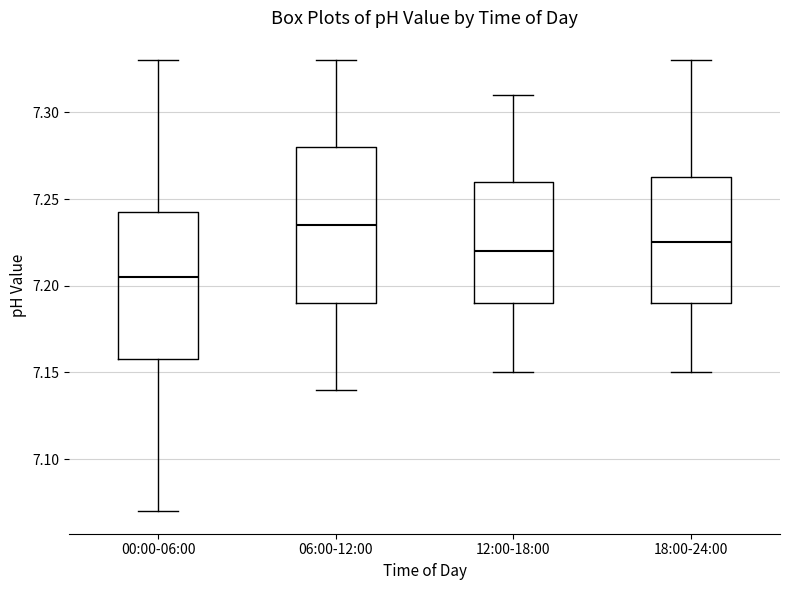

Reading left to right, transcribe this box plot: for each box, give where its median line is, the range the box spans, and where its two whiskers end, as read against the y-axis. The values are not printed on the chart, so give them approximately, as read against the axis.

00:00-06:00: median 7.205, box 7.160 to 7.245, whiskers 7.070 to 7.330
06:00-12:00: median 7.235, box 7.190 to 7.280, whiskers 7.140 to 7.330
12:00-18:00: median 7.220, box 7.190 to 7.260, whiskers 7.150 to 7.310
18:00-24:00: median 7.225, box 7.190 to 7.265, whiskers 7.150 to 7.330